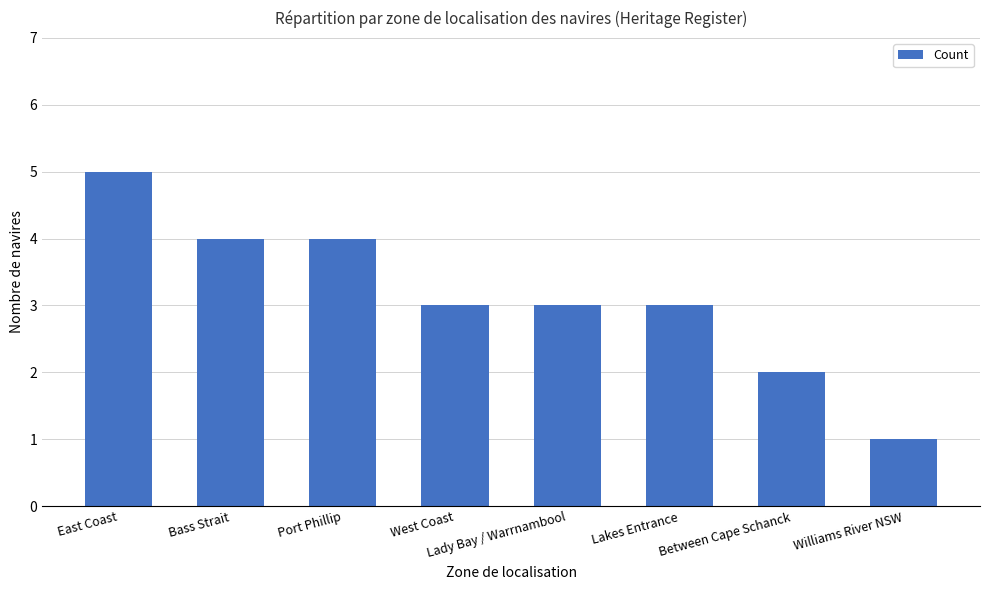

How many bars are there in total?

8